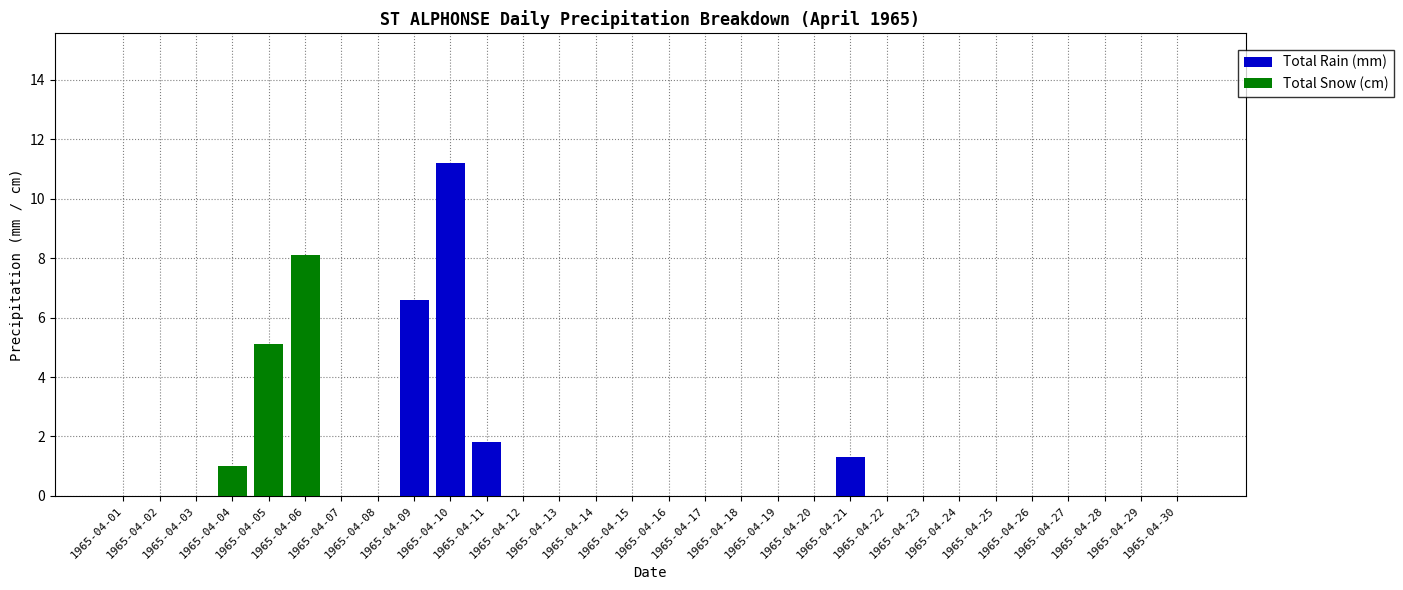

Between 1965-04-04 and 1965-04-11, which series saw the biggest shift?

Total Rain (mm)